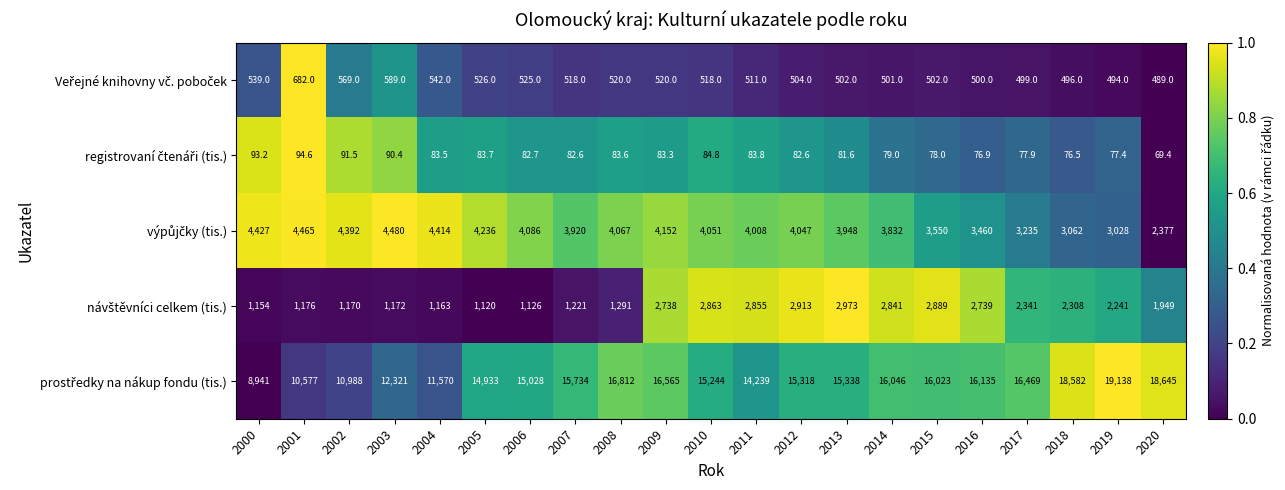

What is the total value across all series at 2015?

23042.0